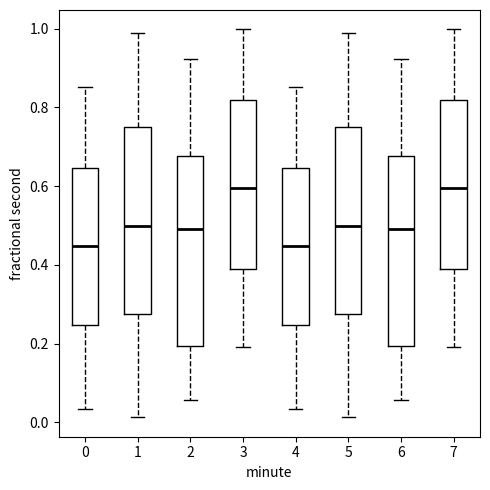

Where does the lower whisker of the box at x = 0 end on the y-axis? The values are not printed on the chart, so give them approximately, as read against the axis.

0.04